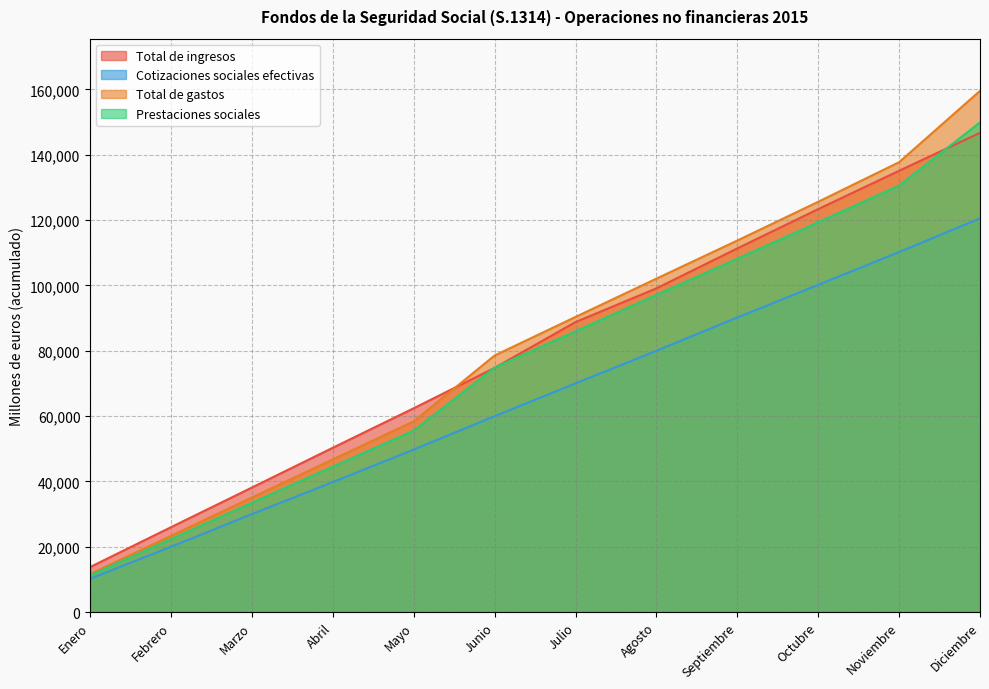

At which category is the sum across all series the highest?

Diciembre